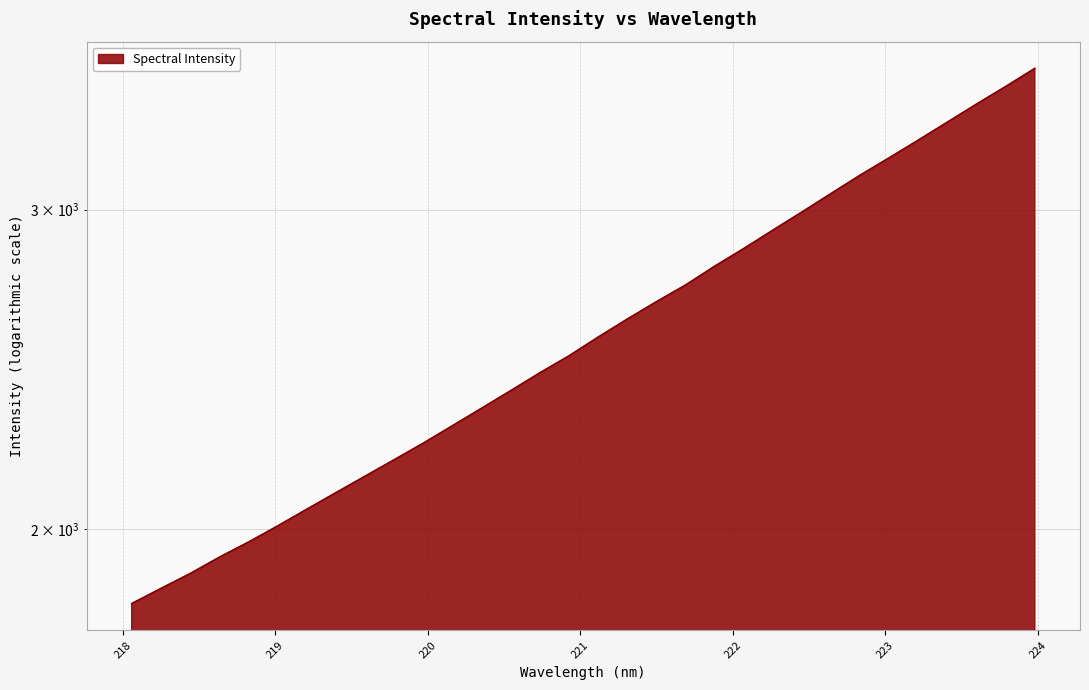

True or false: the data shows 2991.0 at 222.4538.

True